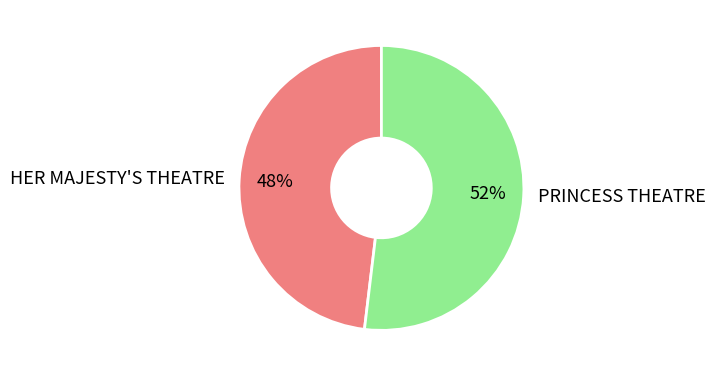

Combined, do HER MAJESTY'S THEATRE and PRINCESS THEATRE account for over 50%?

Yes